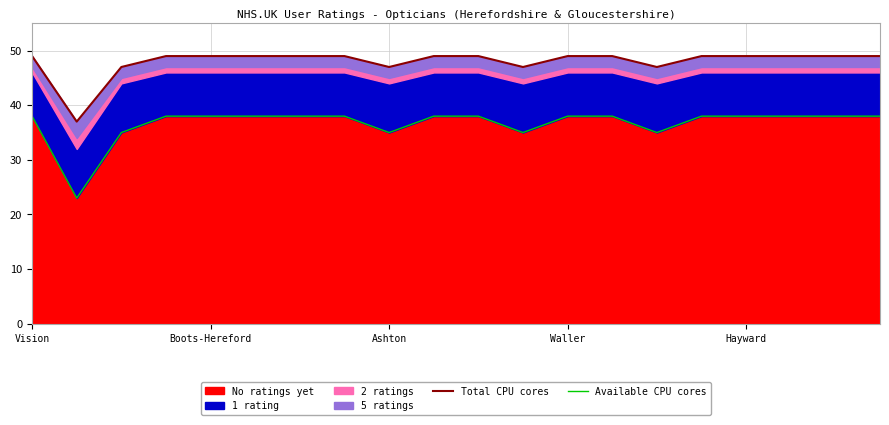

What is the highest value of the No ratings yet series?

38